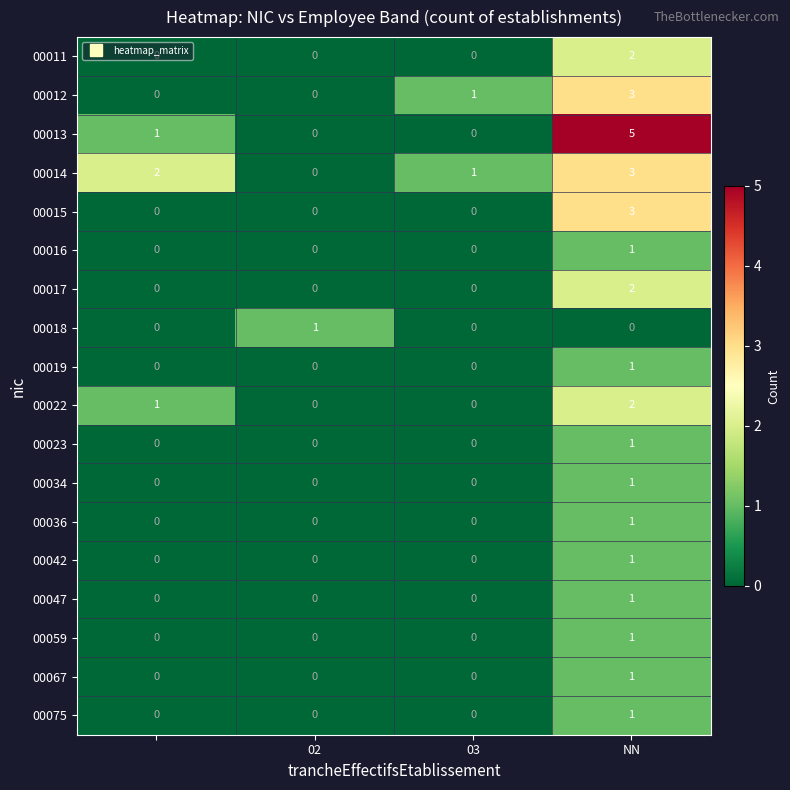

What is the greatest value displayed?

5